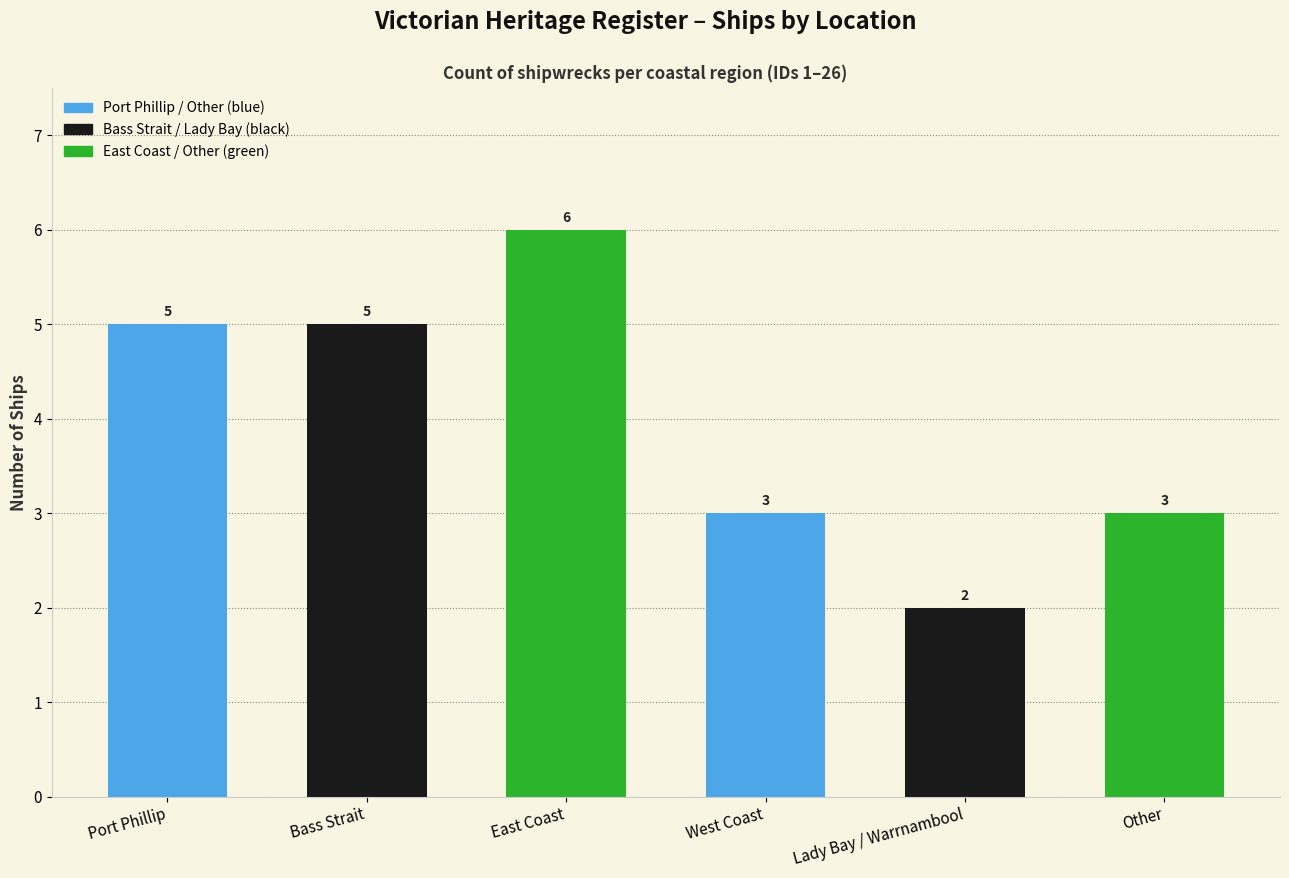

What is the difference between the maximum and second lowest values?

3